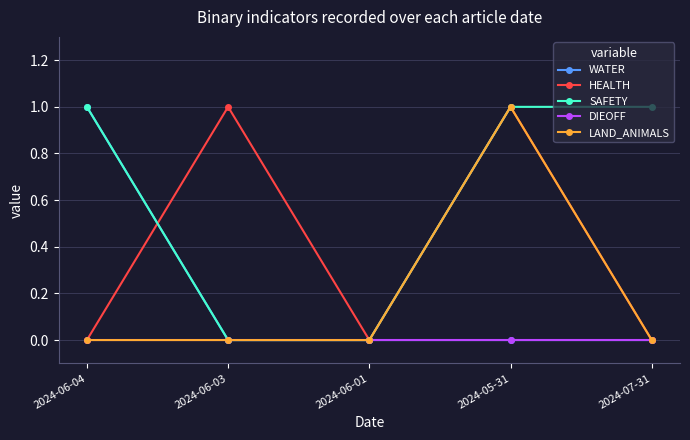

True or false: HEALTH has more than 1 interior local peaks.

True